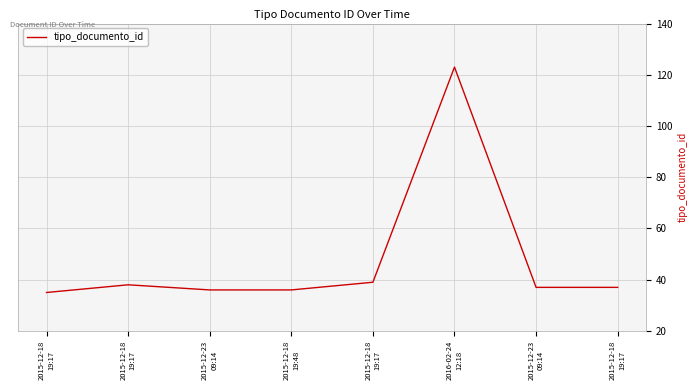

Between 2015-12-18
19:48 and 2015-12-18
19:17, which is larger?

2015-12-18
19:48